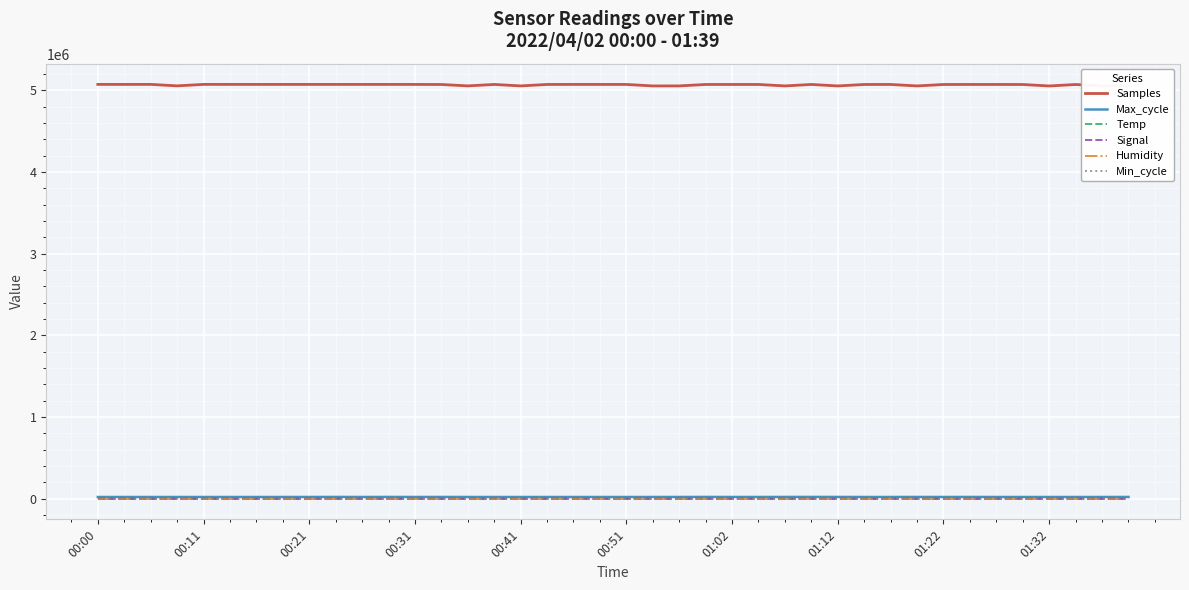

How many lines are shown in the chart?

6